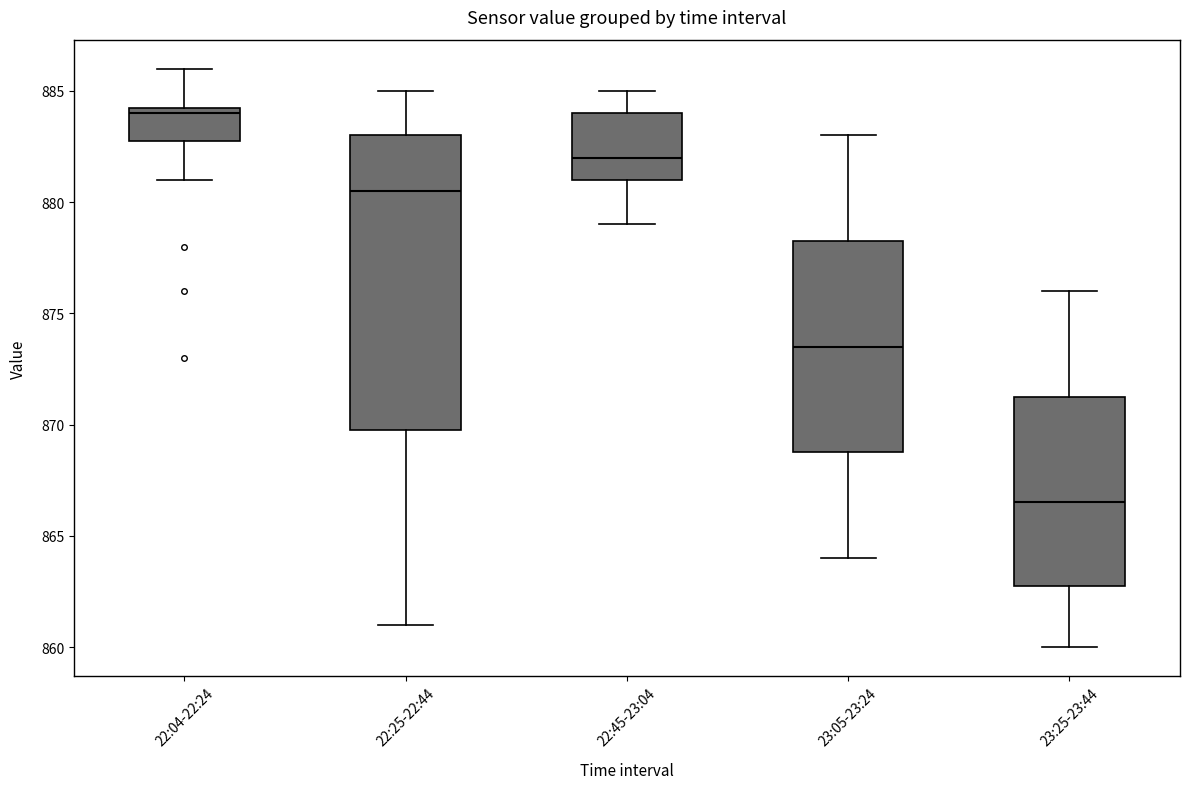

Comparing the boxes themselves (not the whiskers), which one is the tallest?

22:25-22:44